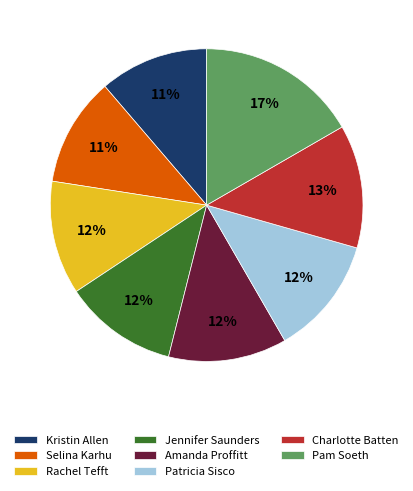

Is the sum of Kristin Allen and Rachel Tefft greater than half?

No